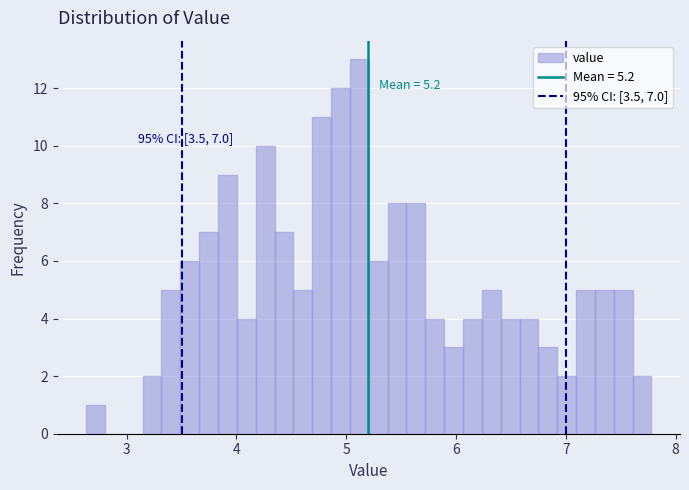

Read against the x-axis, roughly where is the centre of the tallest bar?

5.1